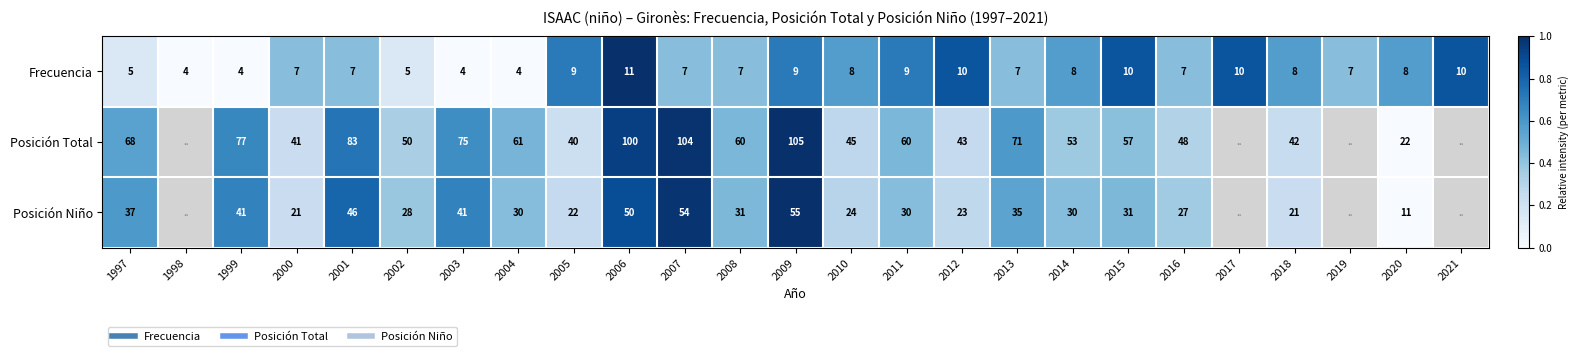

What is the total value across all series at 2010?

77.0